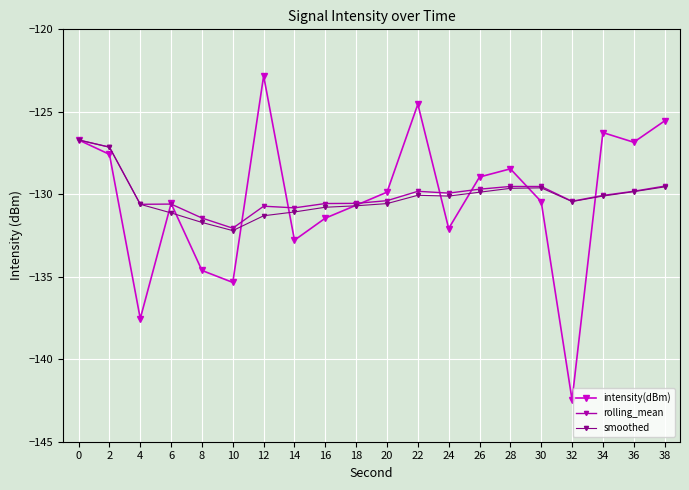

Where is the first local minimum for intensity(dBm)?

4